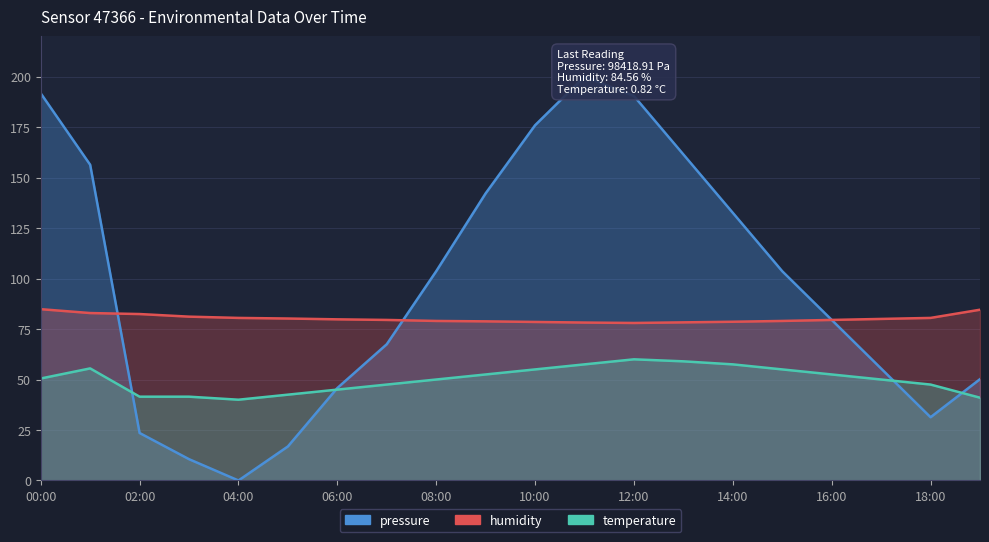

The value of pressure at 08:00 is 103.6. True or false?

True